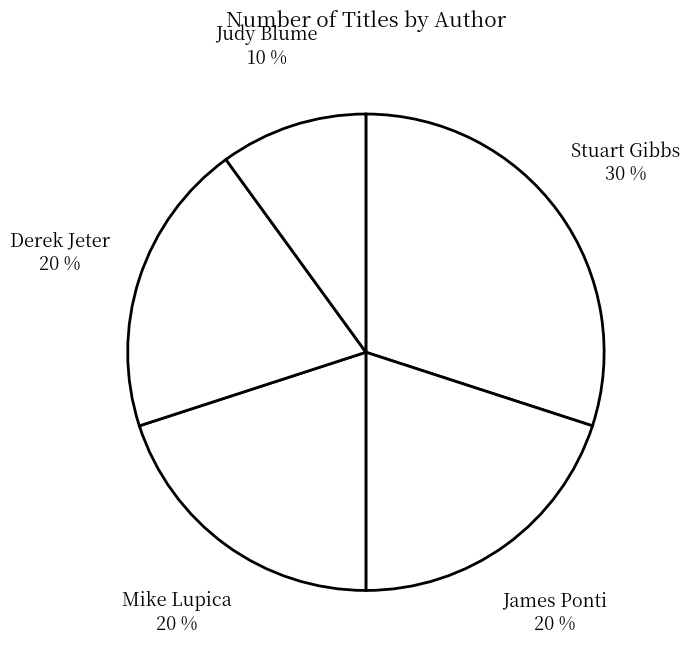

How many segments does this pie chart have?

5